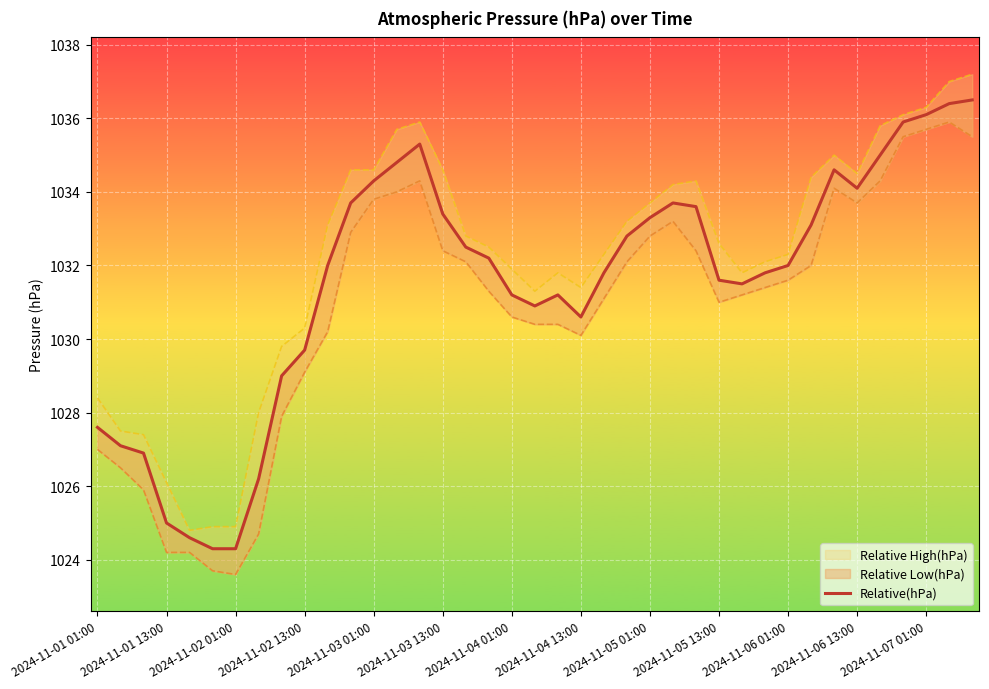

What is the difference between the maximum and minimum values in the Relative High(hPa) series?

12.4